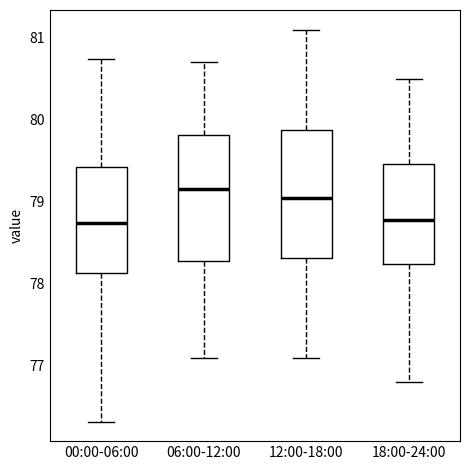

Reading left to right, transcribe this box plot: for each box, give where its median line is, the range the box spans, and where its two whiskers end, as read against the y-axis. The values are not printed on the chart, so give them approximately, as read against the axis.

00:00-06:00: median 78.7, box 78.1 to 79.4, whiskers 76.3 to 80.7
06:00-12:00: median 79.2, box 78.3 to 79.8, whiskers 77.1 to 80.7
12:00-18:00: median 79.1, box 78.3 to 79.9, whiskers 77.1 to 81.1
18:00-24:00: median 78.8, box 78.2 to 79.5, whiskers 76.8 to 80.5